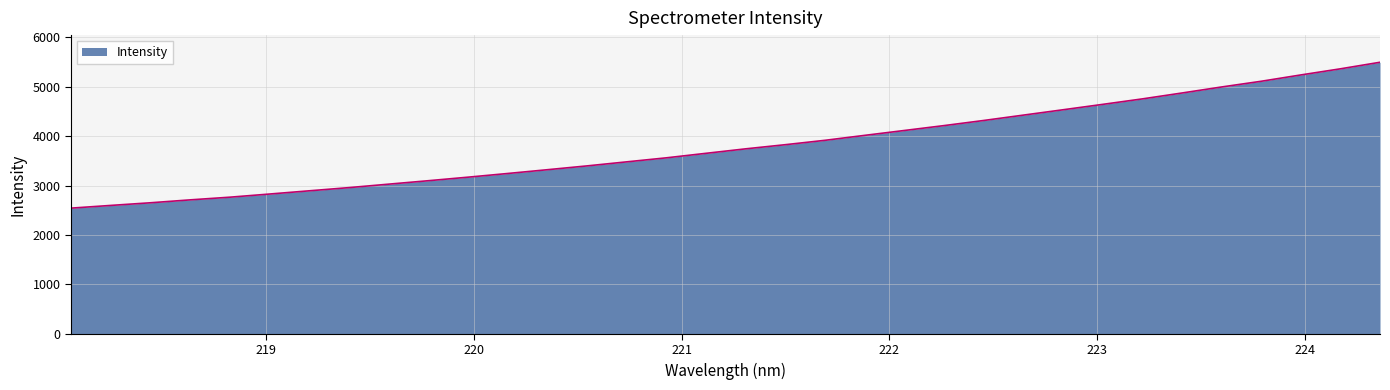

What is the sum of all values?

129512.4